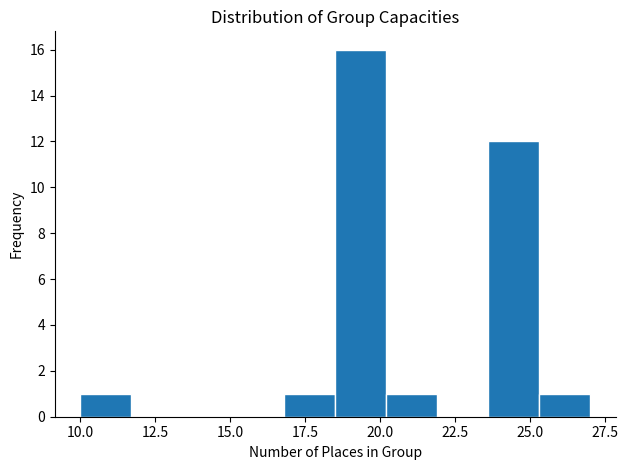

Around what value on the x-axis is the tallest bar? Give the approximate position of its centre, as read against the axis.

19.5